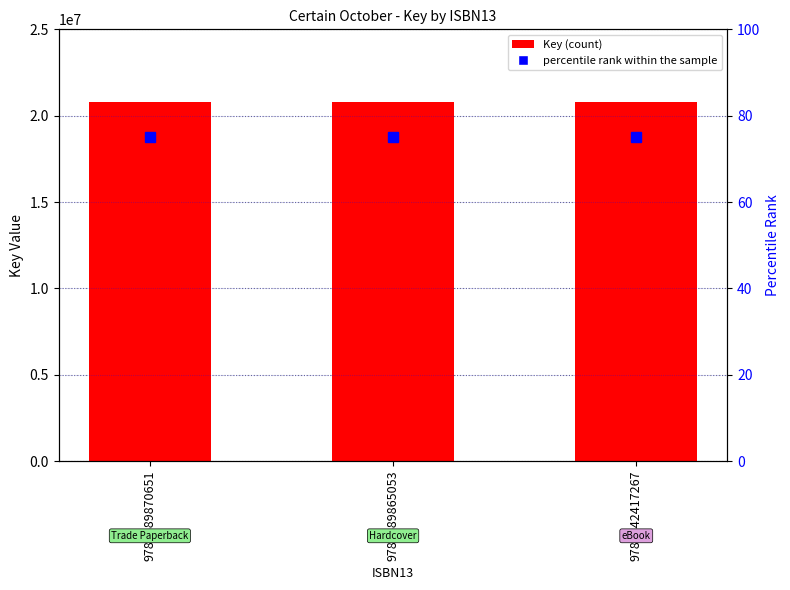

Is it true that Key equals 20775653 at 9780689870651?

True